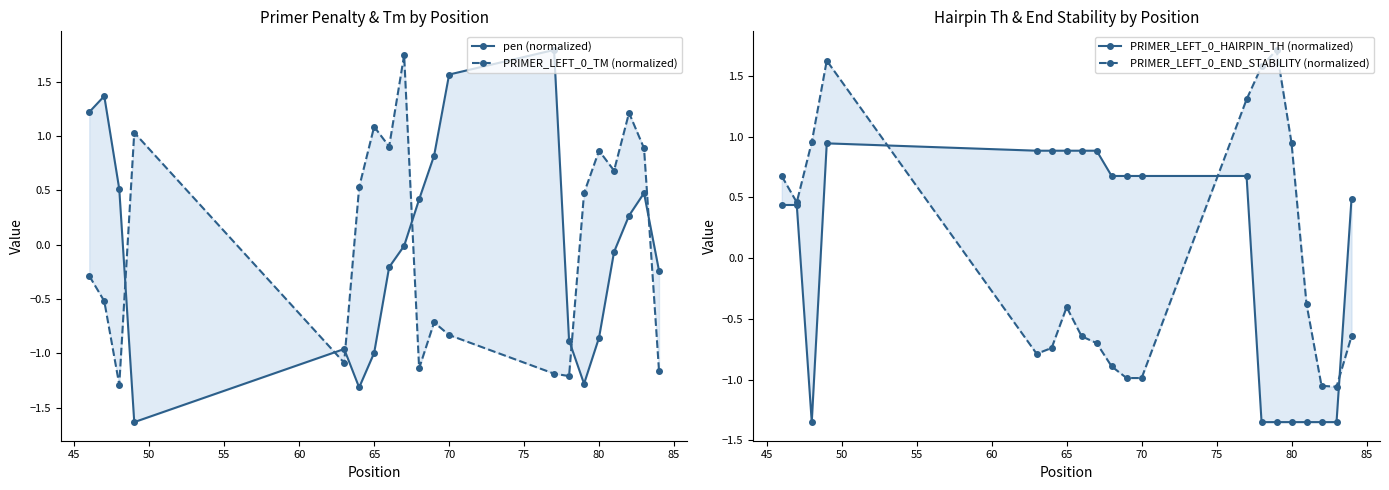

Which series has the largest range (max minus min)?

pen (normalized)